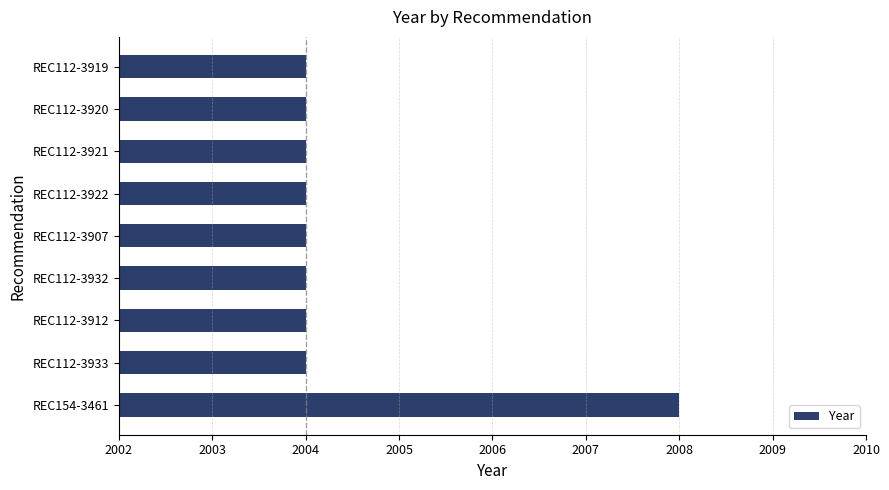

Reading bottom to top, list all the values displayed in this chart.

2008	2004	2004	2004	2004	2004	2004	2004	2004